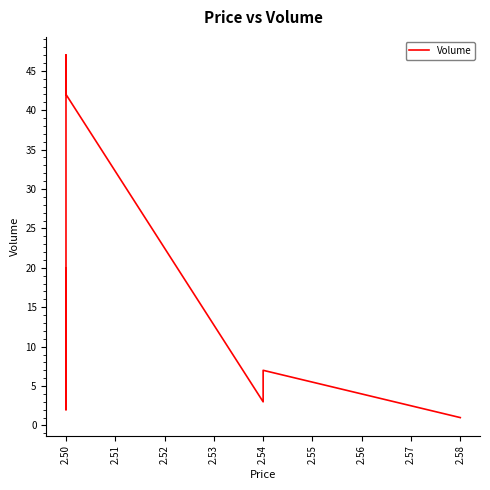

What is the greatest value displayed?

47